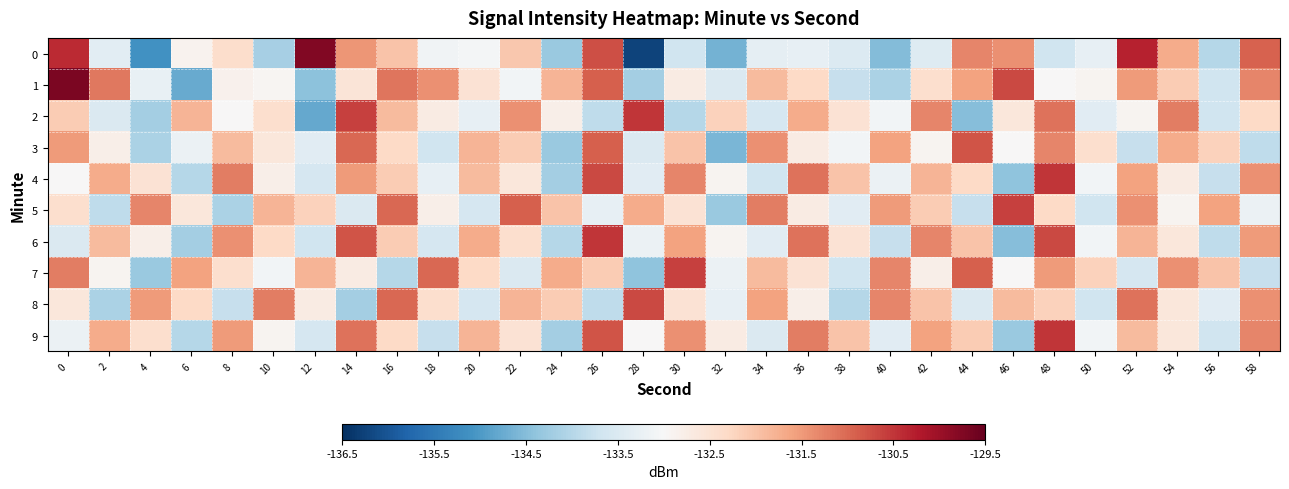

Between 16 and 10, which is larger?

16